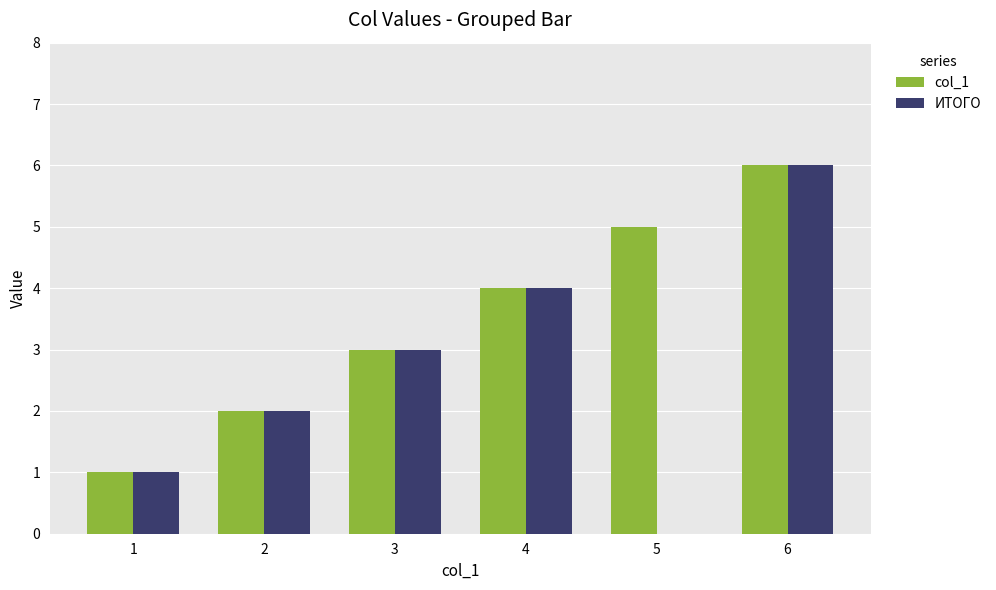

Reading right to left, transcribe all the data shown in this chart.

col_1: 6=6	5=5	4=4	3=3	2=2	1=1
ИТОГО: 6=6	5=0	4=4	3=3	2=2	1=1